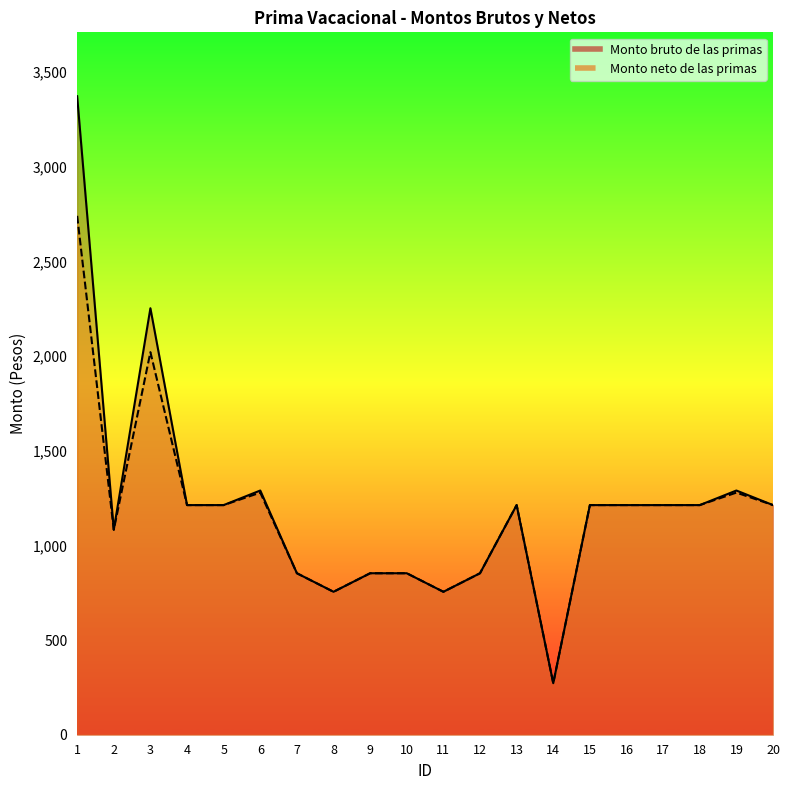

What is the total value across all series at 16?

2426